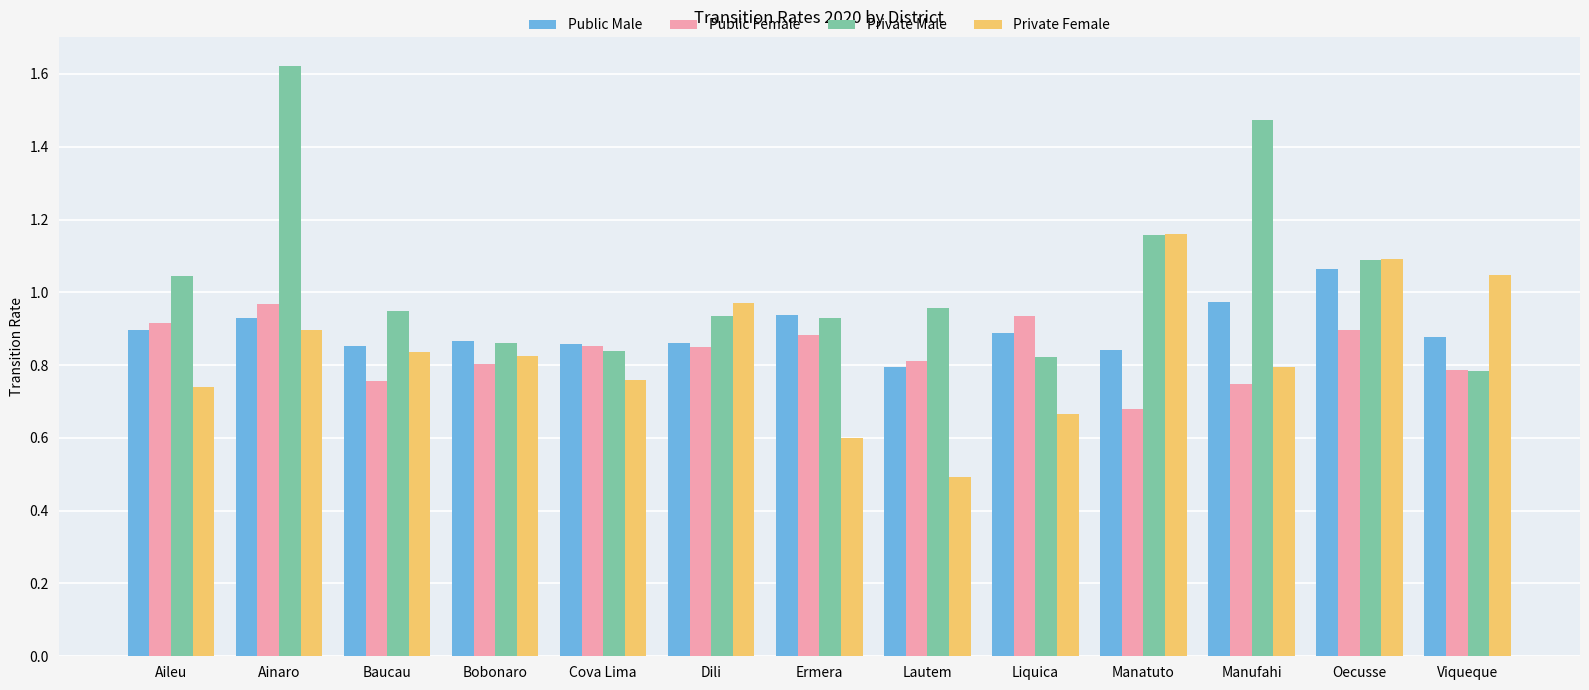

The value of Public Male at Ermera is 0.5. True or false?

False